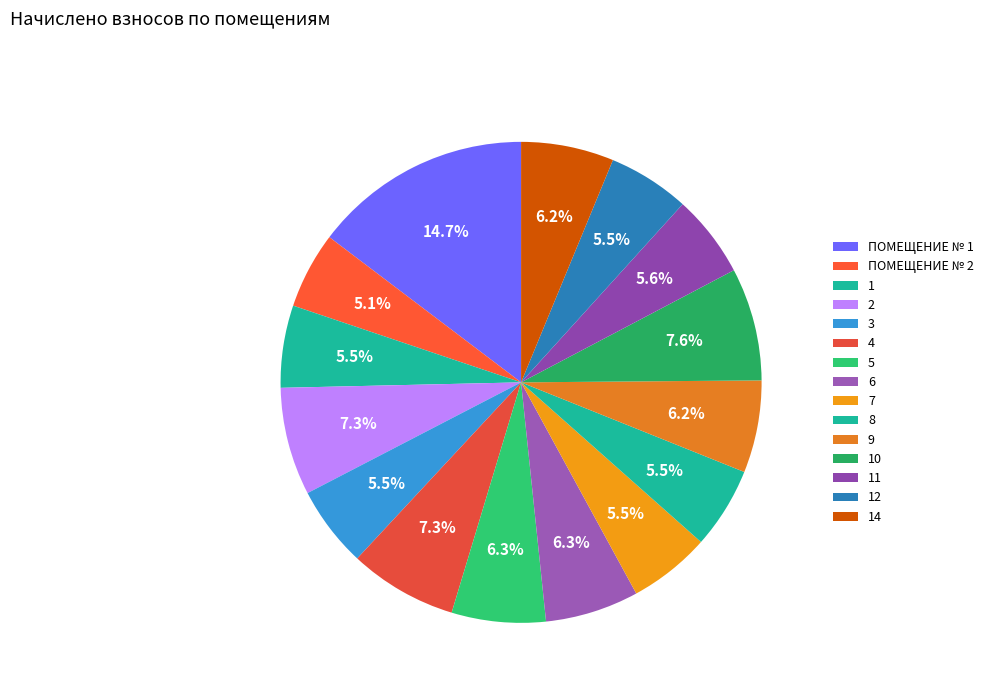

True or false: 8 accounts for 5% of the total.

True